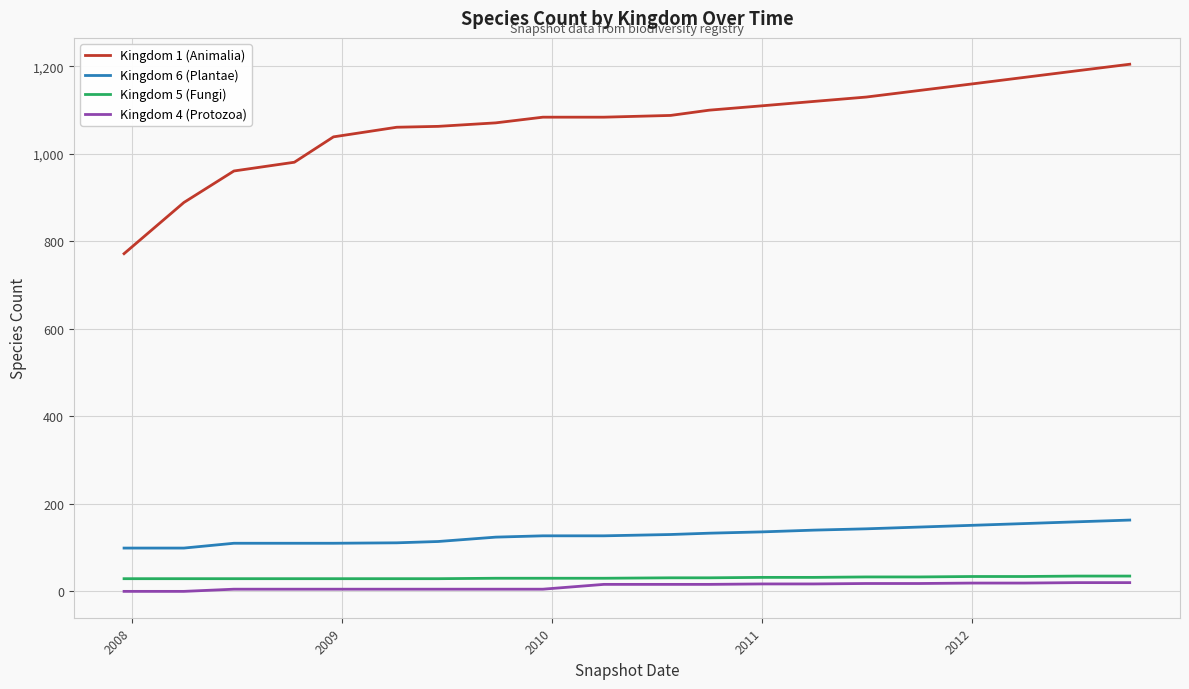

Count the number of data series in this chart.

4